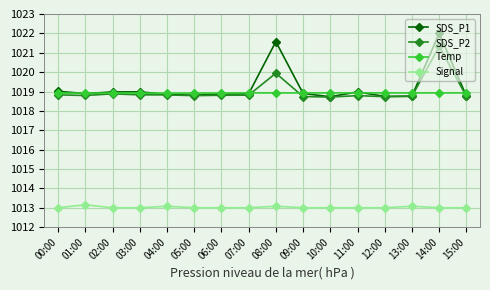

At how many categories does at least one series exceed 1017?

16